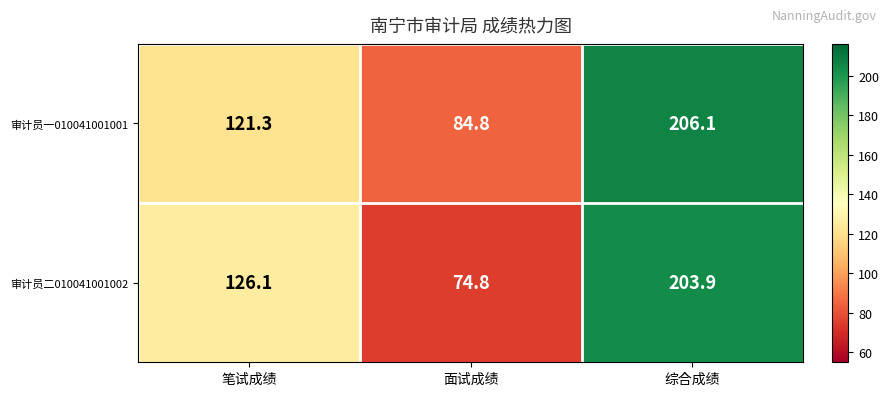

Read the 审计员二010041001002 value at 笔试成绩.

126.1